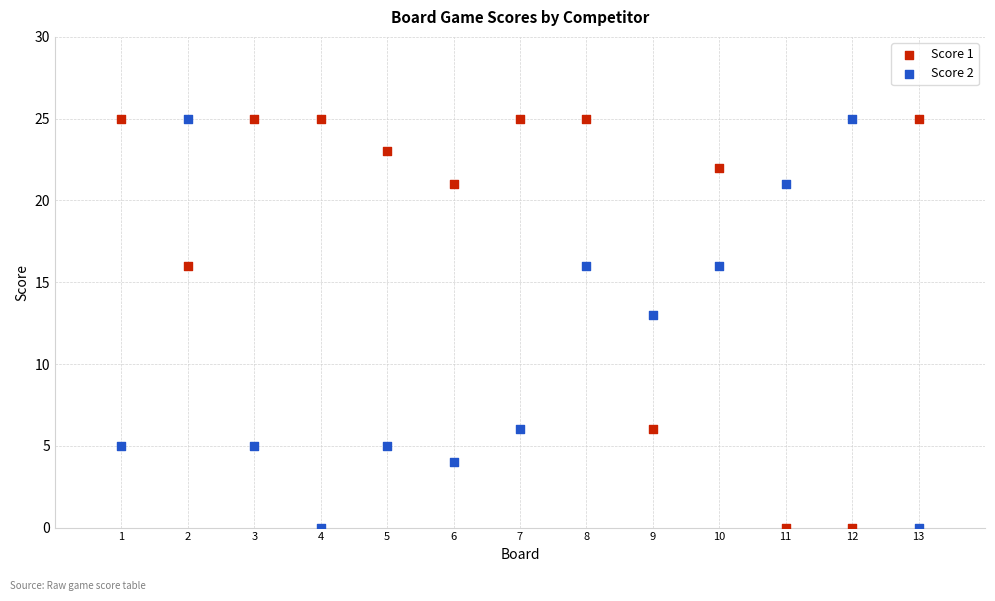

What is the X range (max minus min) for the scatter plot?

12